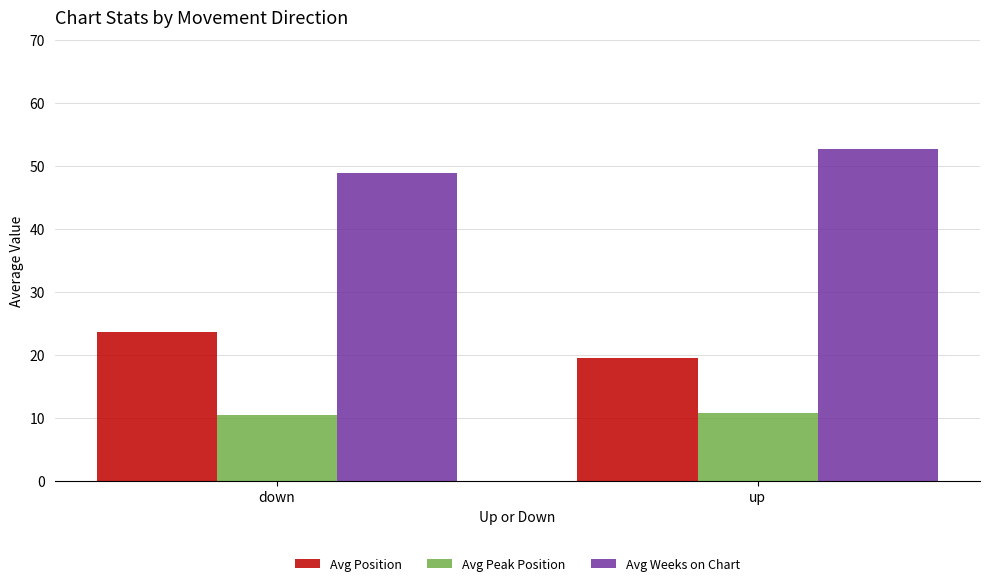

The Avg Weeks on Chart series shows 52.6 at up. True or false?

True